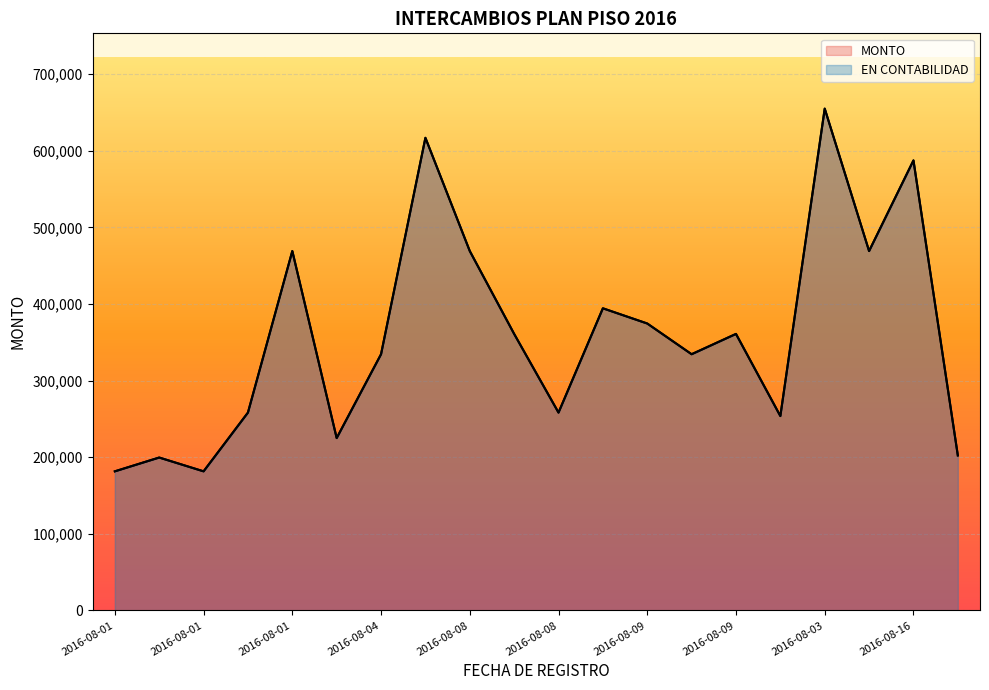

Does the chart display data point markers on the line(s)?

No